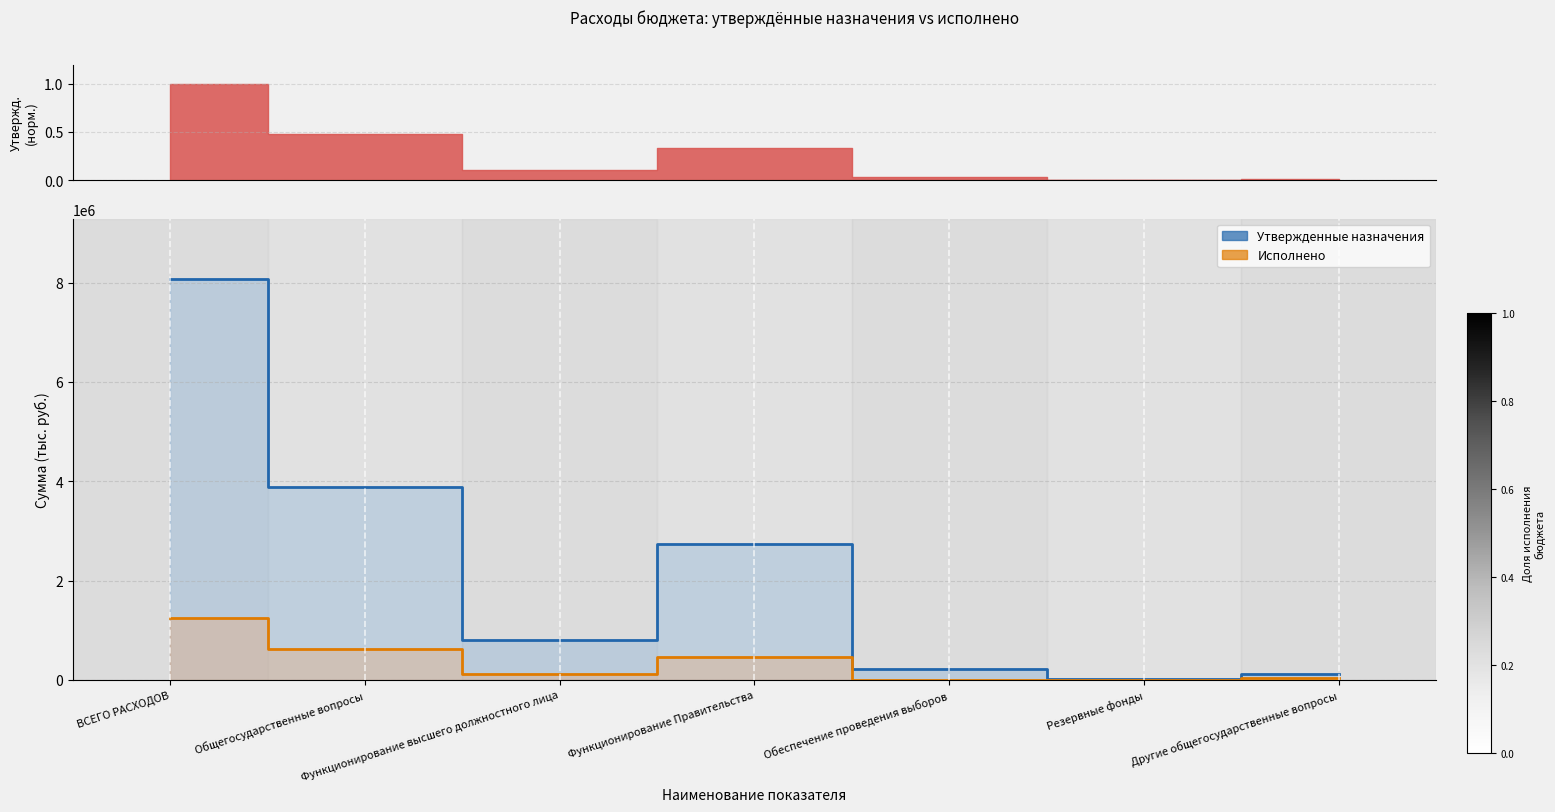

True or false: Утвержд. (линия) and Исполнено (линия) cross at least once.

False